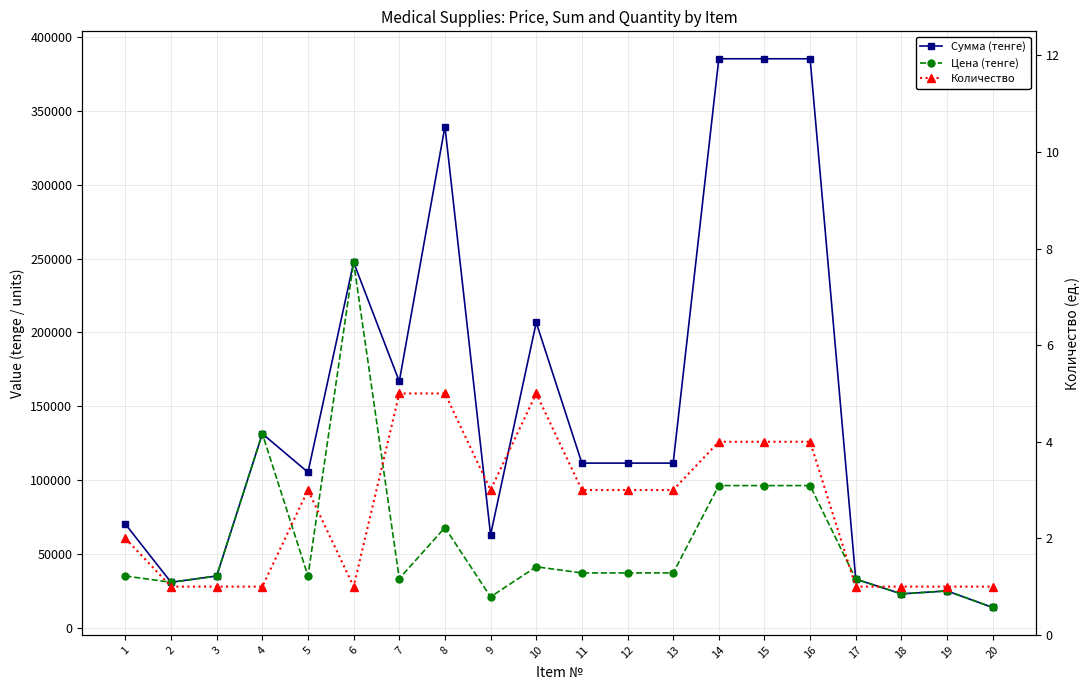

Which label corresponds to the smallest value in the chart?

2